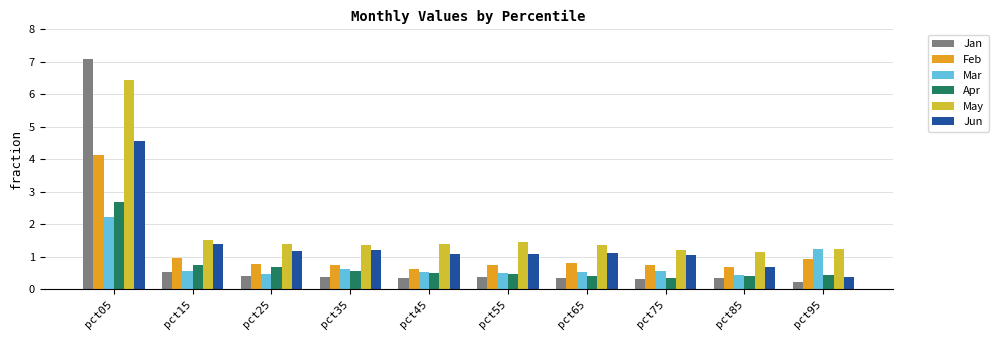

True or false: Apr has a value of 1.1 at pct25.

False